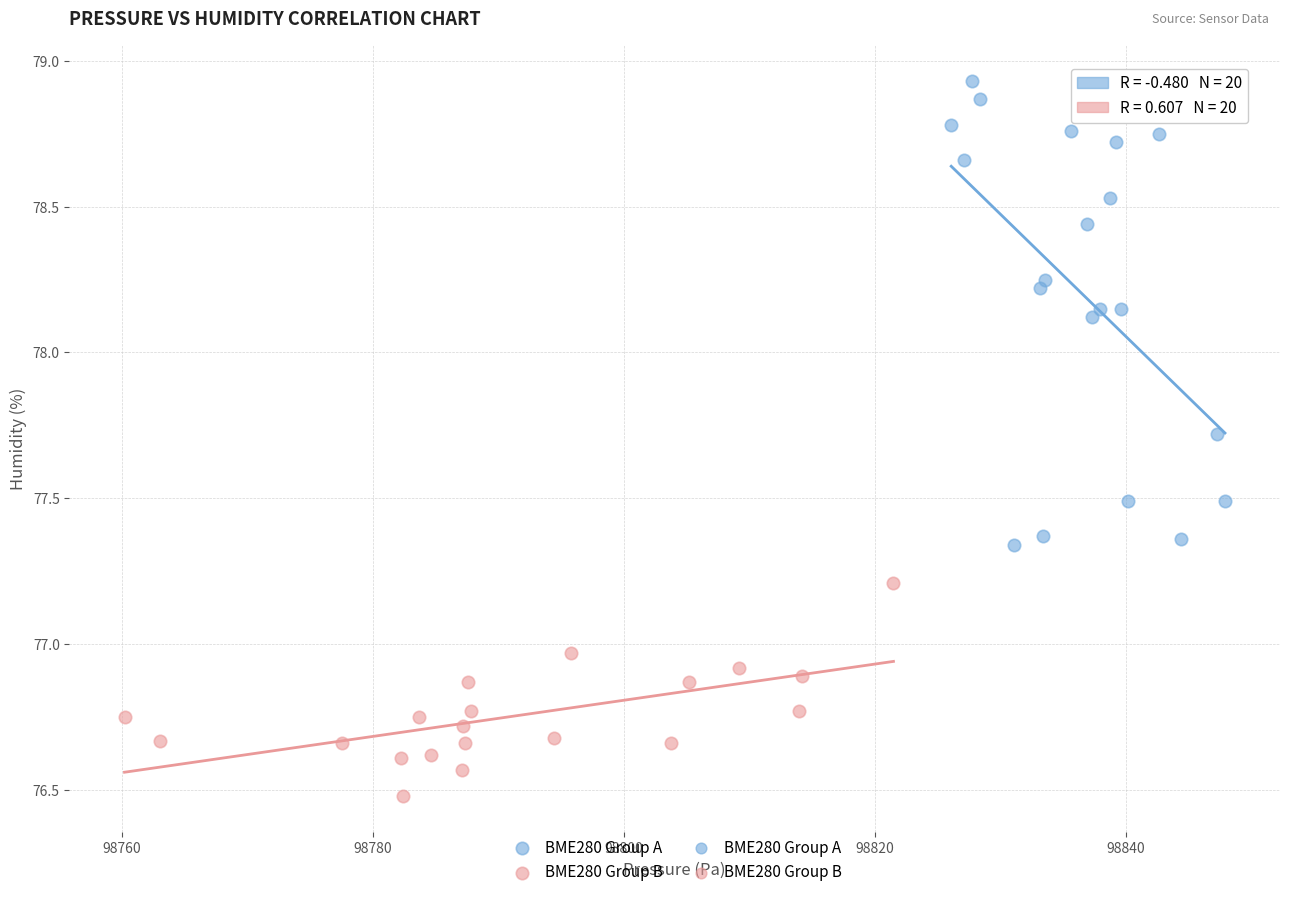

Which series contains the highest Y value?

BME280 Group A